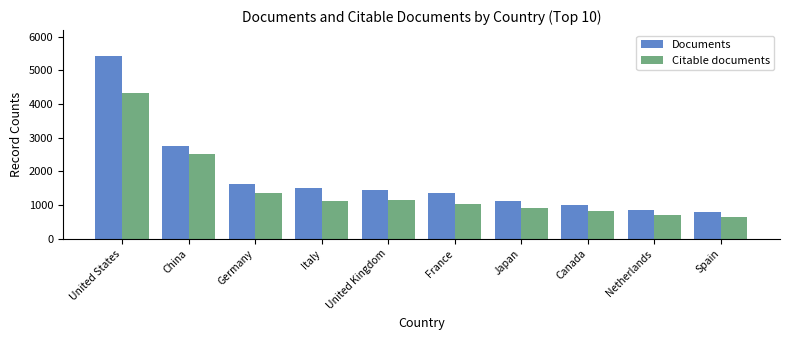

How many series are shown in this chart?

2